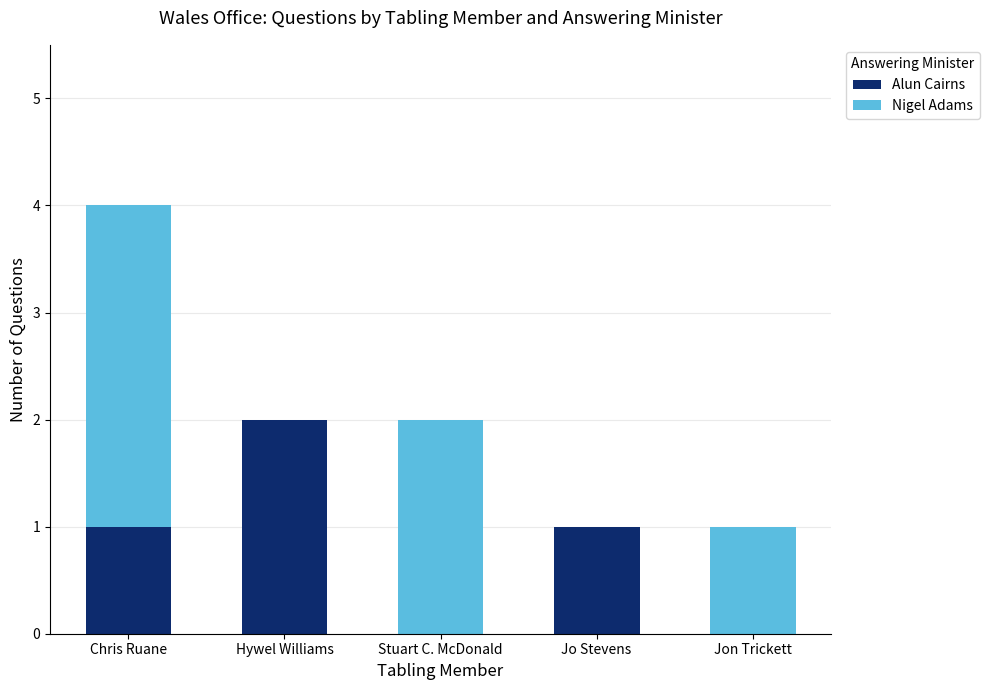

At which category is the sum across all series the highest?

Chris Ruane